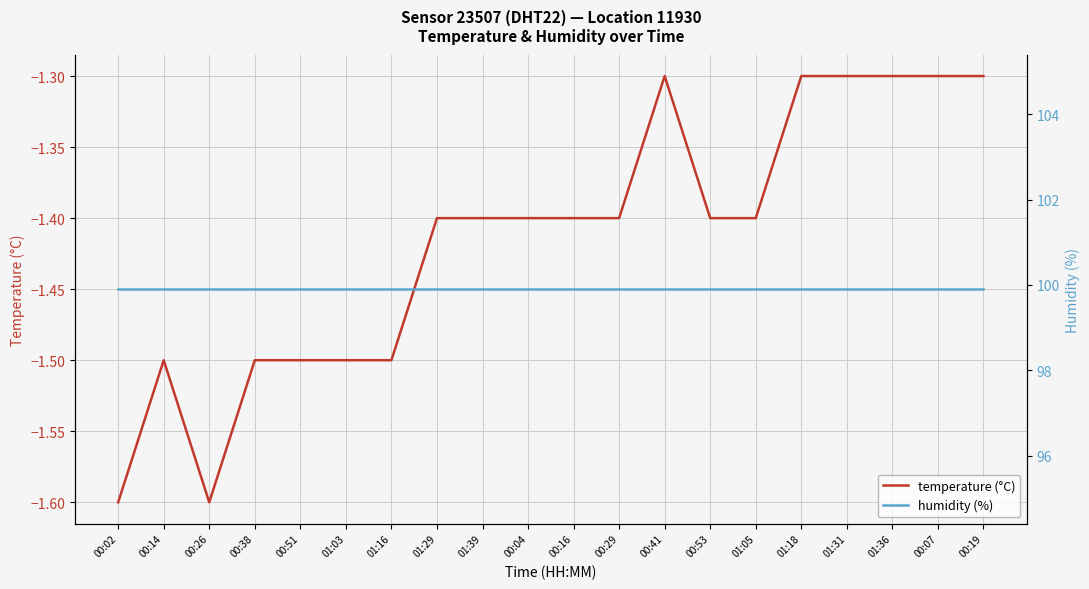

Reading right to left, transcribe all the data shown in this chart.

temperature (°C): 00:19=-1.3	00:07=-1.3	01:36=-1.3	01:31=-1.3	01:18=-1.3	01:05=-1.4	00:53=-1.4	00:41=-1.3	00:29=-1.4	00:16=-1.4	00:04=-1.4	01:39=-1.4	01:29=-1.4	01:16=-1.5	01:03=-1.5	00:51=-1.5	00:38=-1.5	00:26=-1.6	00:14=-1.5	00:02=-1.6
humidity (%): 00:19=99.9	00:07=99.9	01:36=99.9	01:31=99.9	01:18=99.9	01:05=99.9	00:53=99.9	00:41=99.9	00:29=99.9	00:16=99.9	00:04=99.9	01:39=99.9	01:29=99.9	01:16=99.9	01:03=99.9	00:51=99.9	00:38=99.9	00:26=99.9	00:14=99.9	00:02=99.9